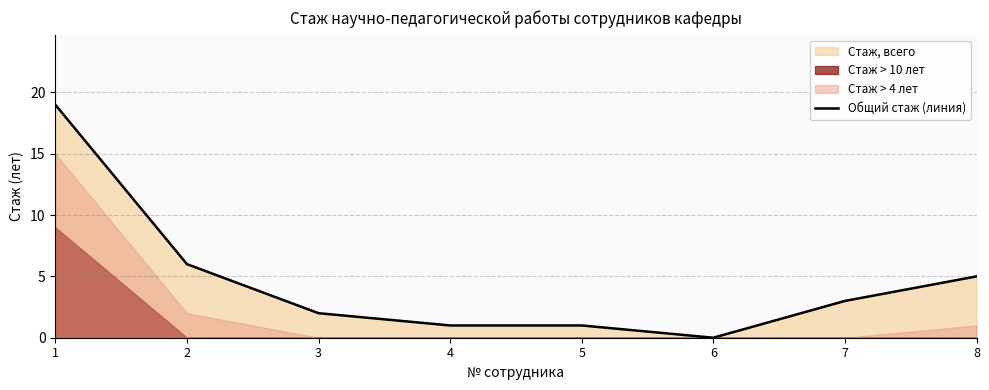

Which category has the lowest value across all series?

6